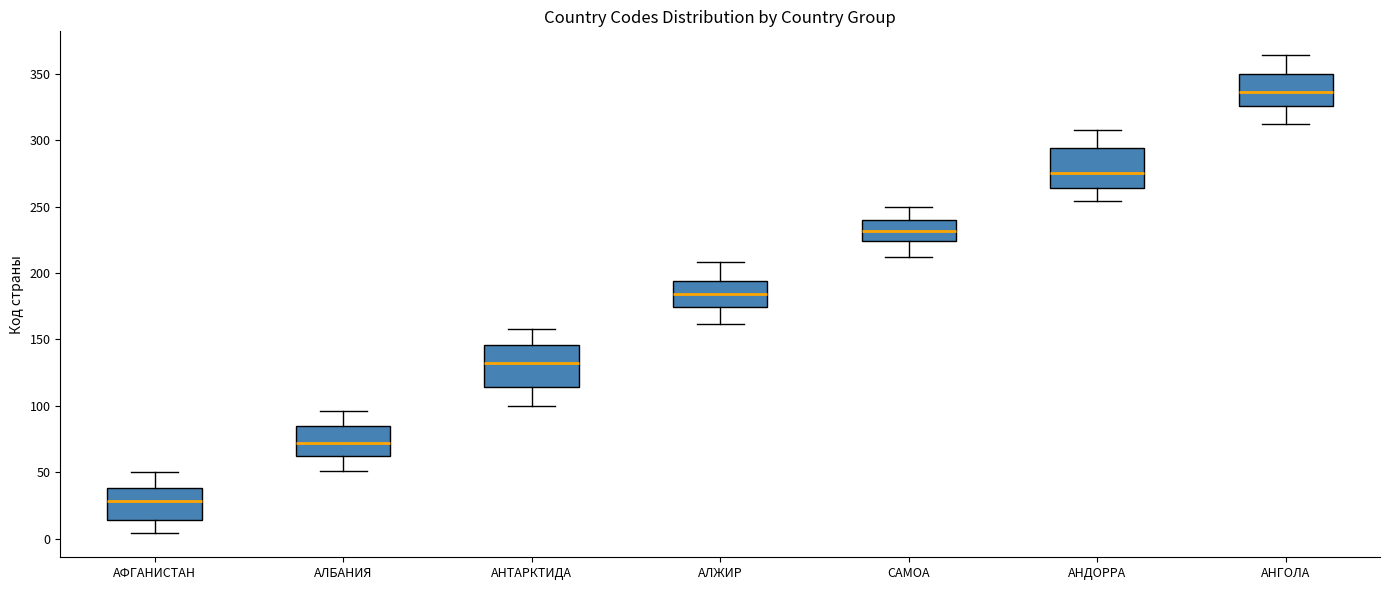

Reading left to right, transcribe this box plot: for each box, give where its median line is, the range the box spans, and where its two whiskers end, as read against the y-axis. The values are not printed on the chart, so give them approximately, as read against the axis.

АФГАНИСТАН: median 30, box 15 to 40, whiskers 5 to 50
АЛБАНИЯ: median 70, box 60 to 85, whiskers 50 to 95
АНТАРКТИДА: median 130, box 115 to 145, whiskers 100 to 160
АЛЖИР: median 185, box 175 to 195, whiskers 160 to 210
САМОА: median 230, box 225 to 240, whiskers 210 to 250
АНДОРРА: median 275, box 265 to 295, whiskers 255 to 310
АНГОЛА: median 335, box 325 to 350, whiskers 310 to 365